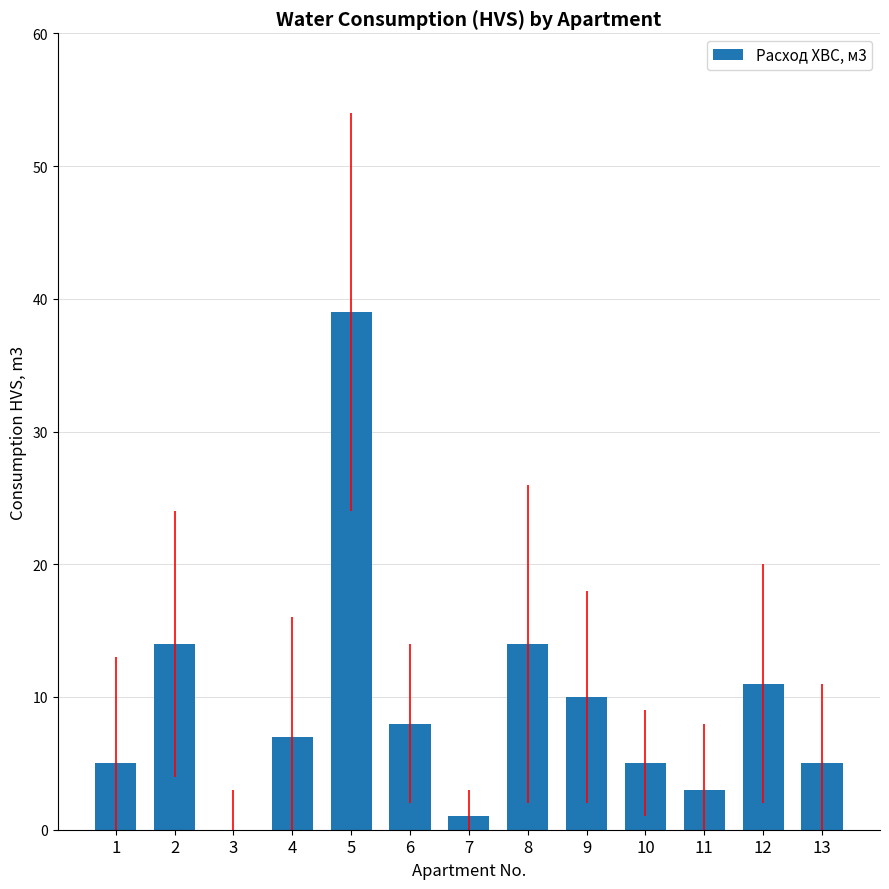

Which has a higher value, 9 or 8?

8